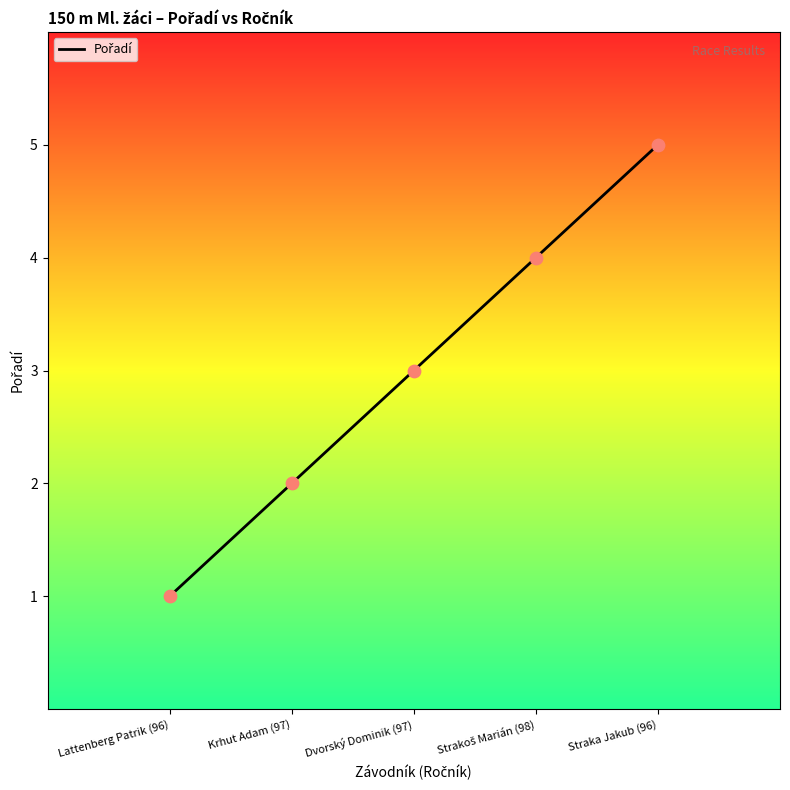

Approximately how many times larger is the value at Straka Jakub (96) compared to Lattenberg Patrik (96)?

5.0